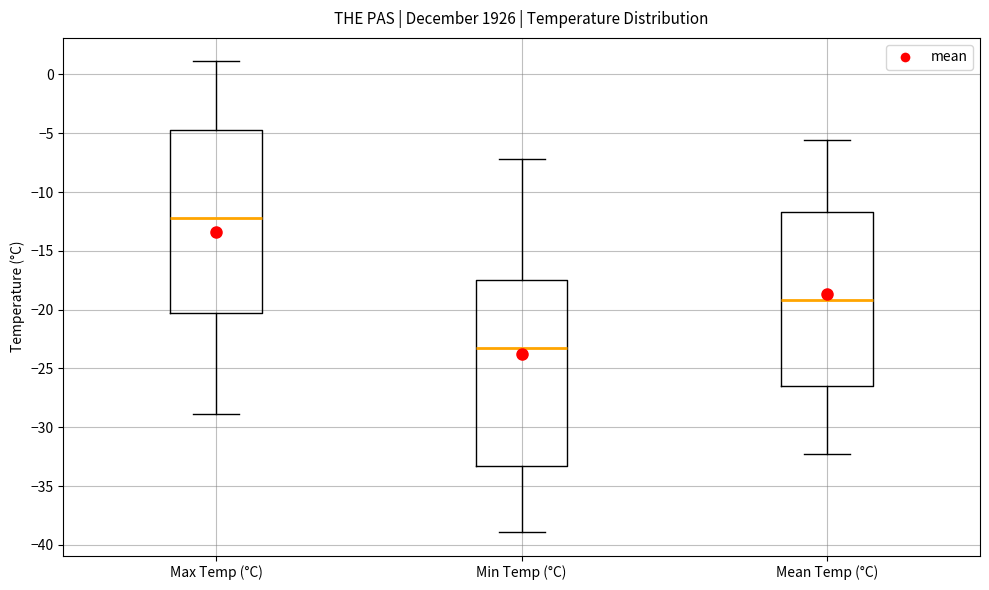

Which box has the highest median line?

Max Temp (°C)